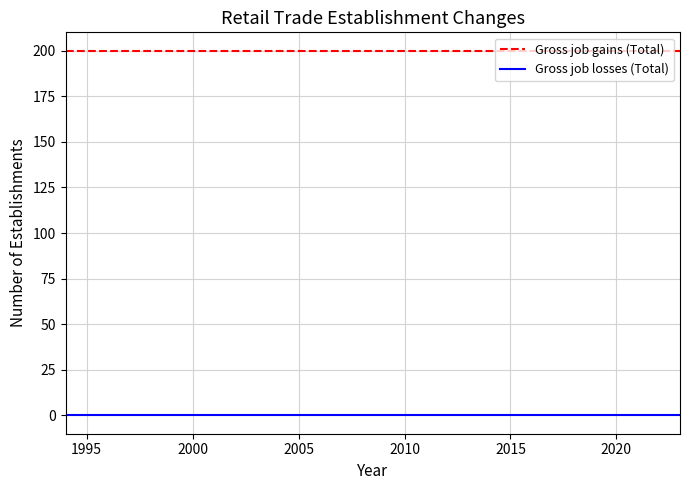

True or false: Gross job losses (Total) and Gross job gains (Total) cross at least once.

False